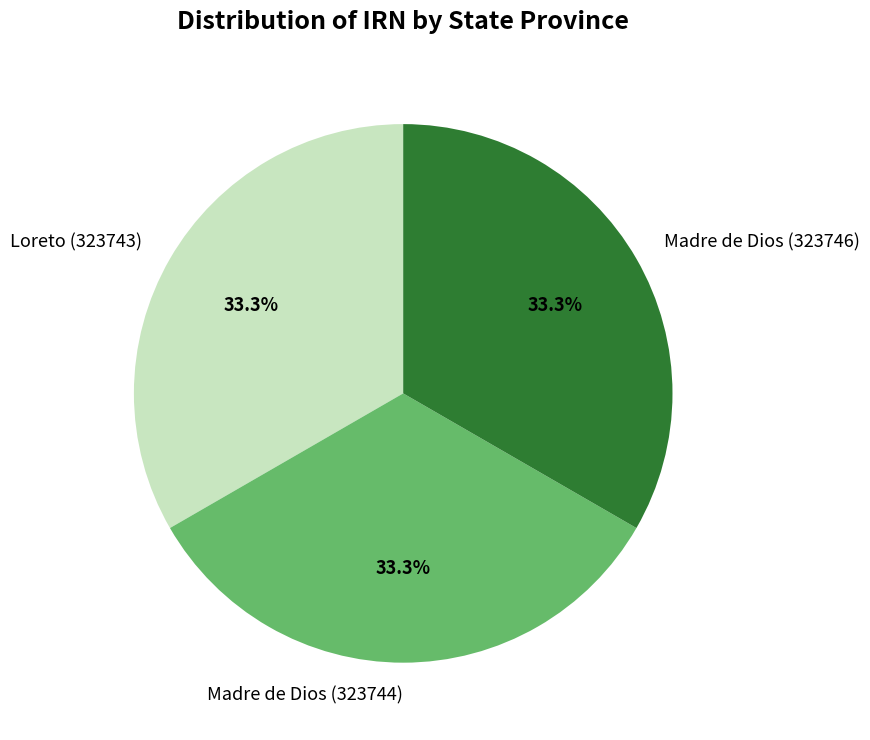

The Madre de Dios (323746) slice represents 33% of the pie. True or false?

True